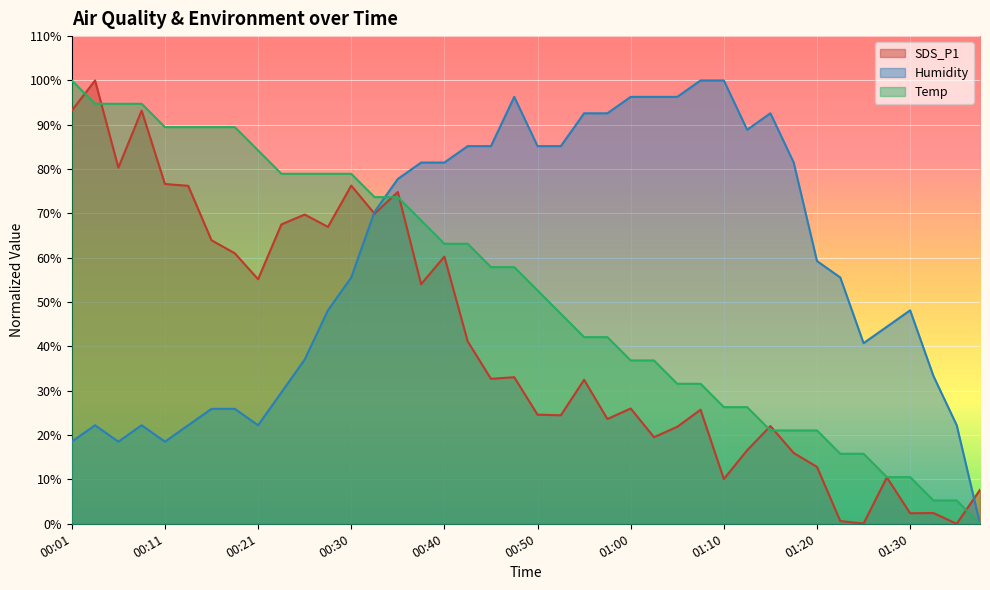

Which series has the largest range (max minus min)?

SDS_P1